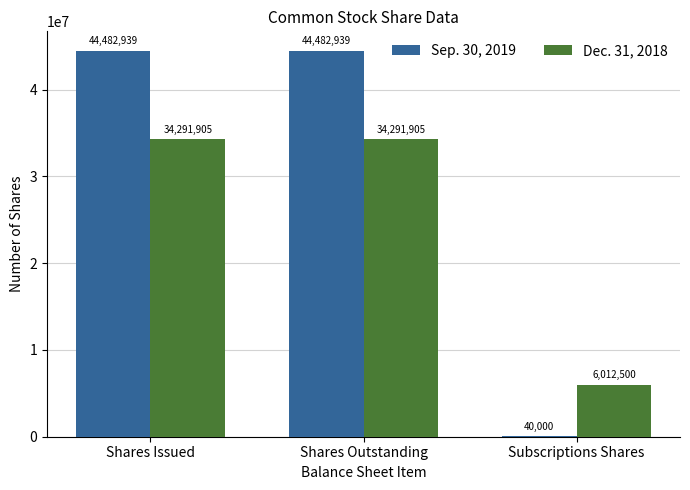

What is the highest value of the Dec. 31, 2018 series?

34291905